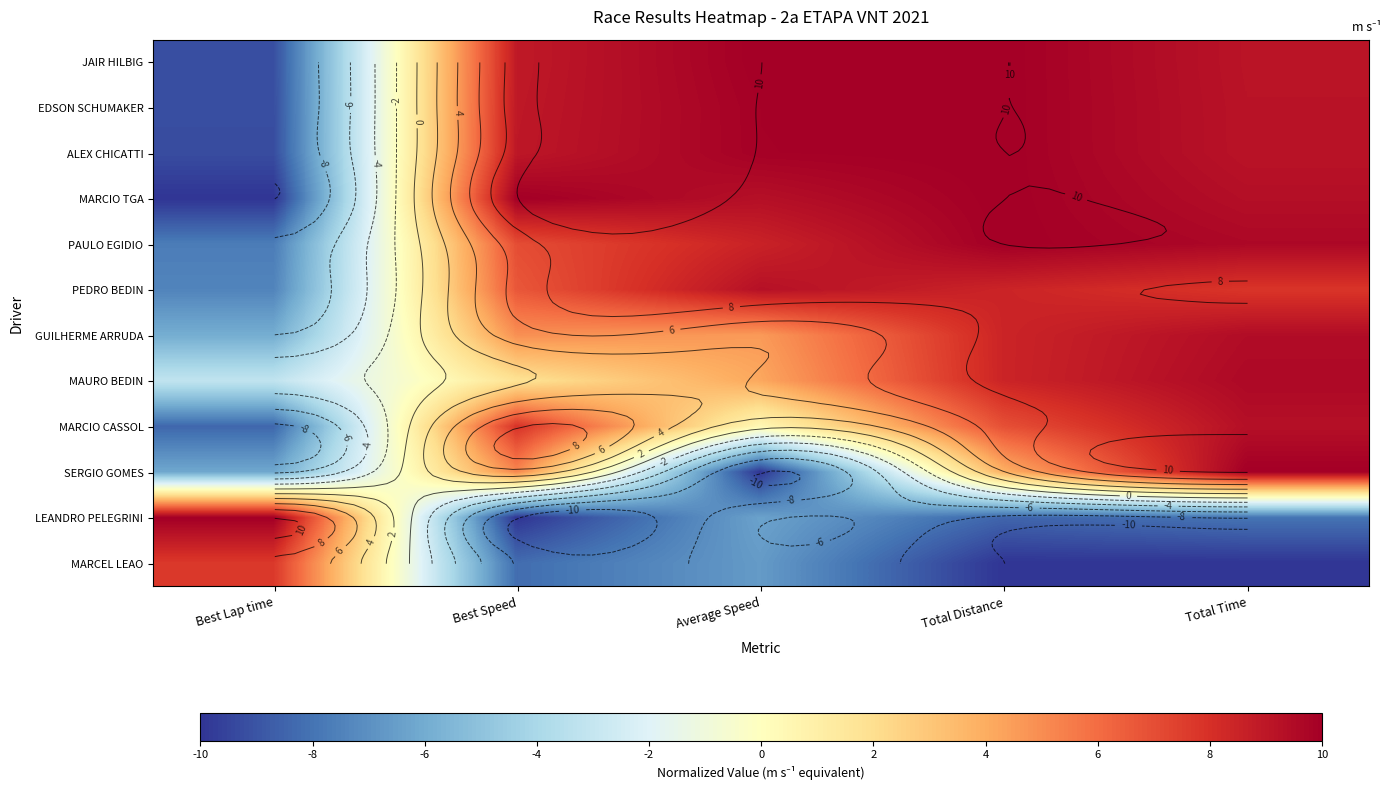

How many values in the MAURO BEDIN series exceed 4?

3